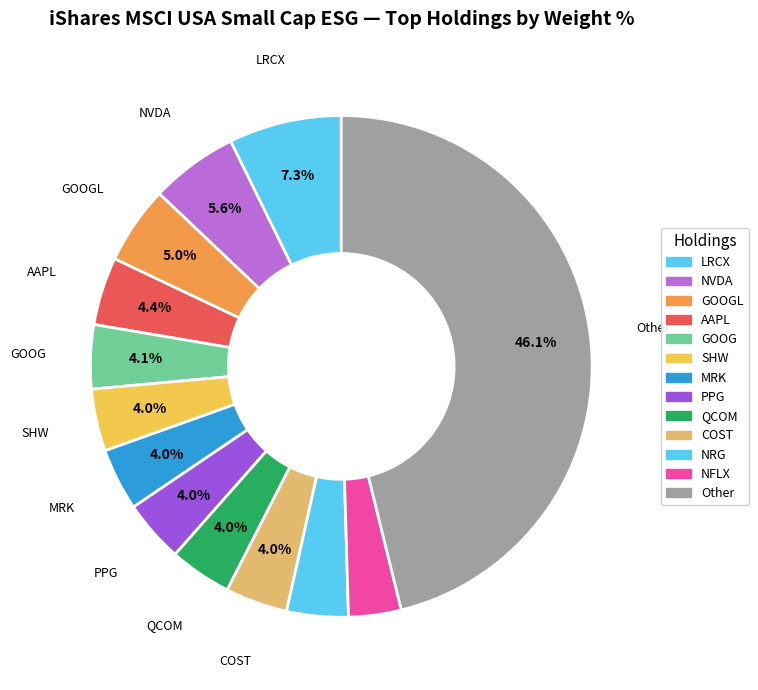

How many slices are in this pie chart?

13